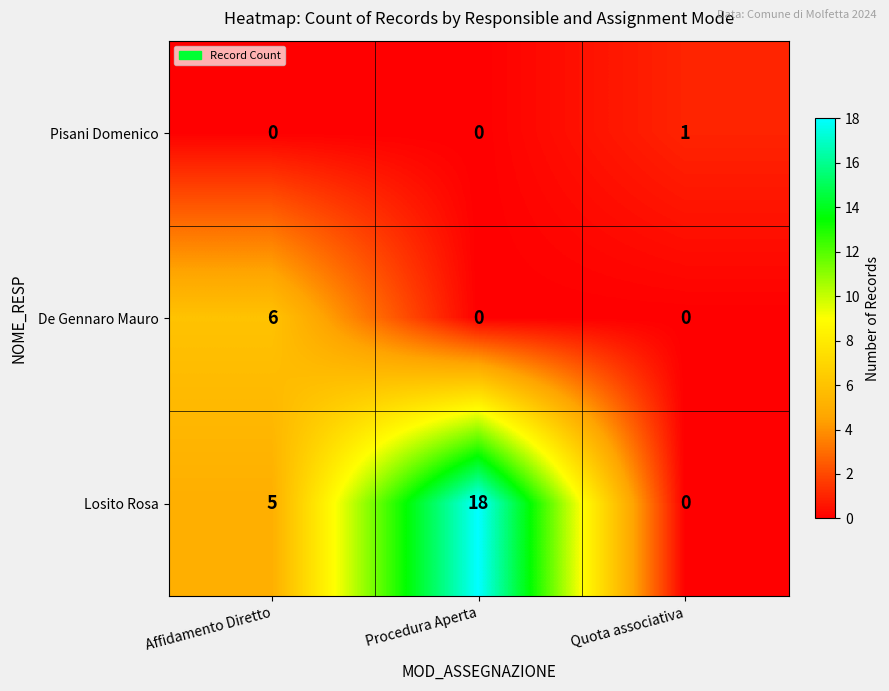

Reading left to right, what are all the values shown in this chart?

Pisani Domenico: 0	0	1
De Gennaro Mauro: 6	0	0
Losito Rosa: 5	18	0